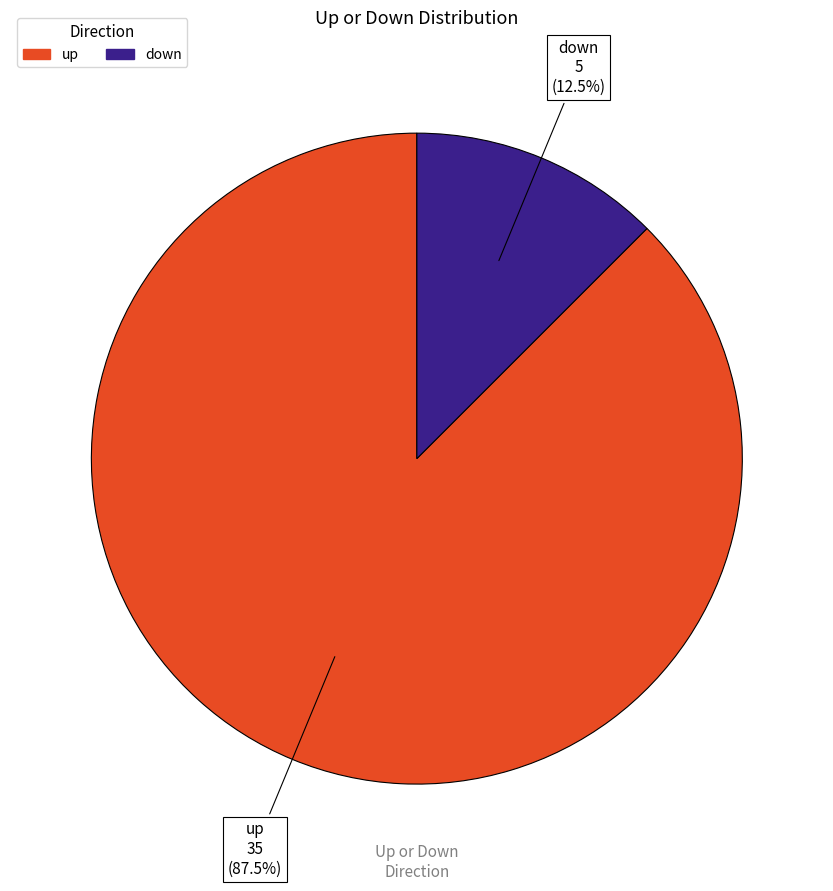

Does any single category account for the majority?

Yes